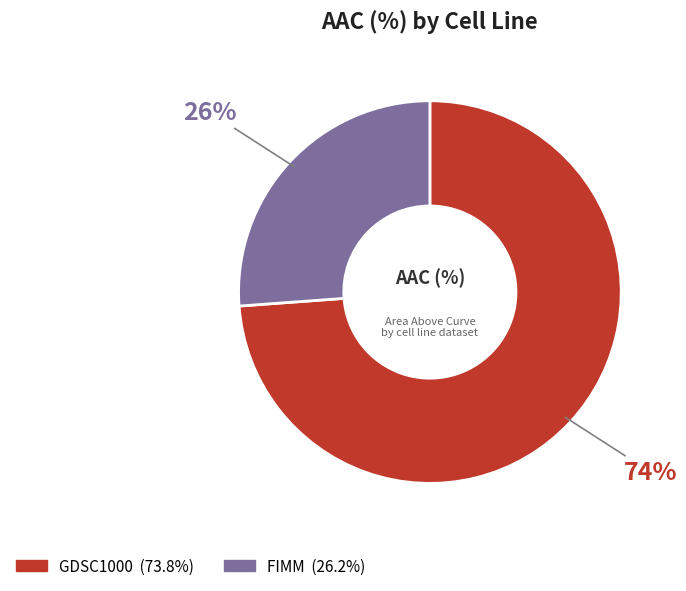

To the nearest percent, what is the difference between the FIMM and GDSC1000 slice percentages?

48%